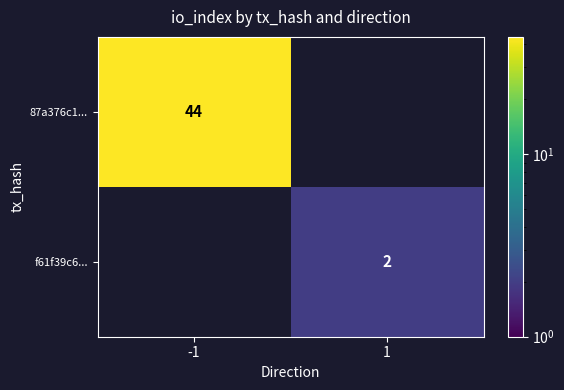

Is the value of 87a376c1... at -1 greater than the value of f61f39c6... at 1?

Yes